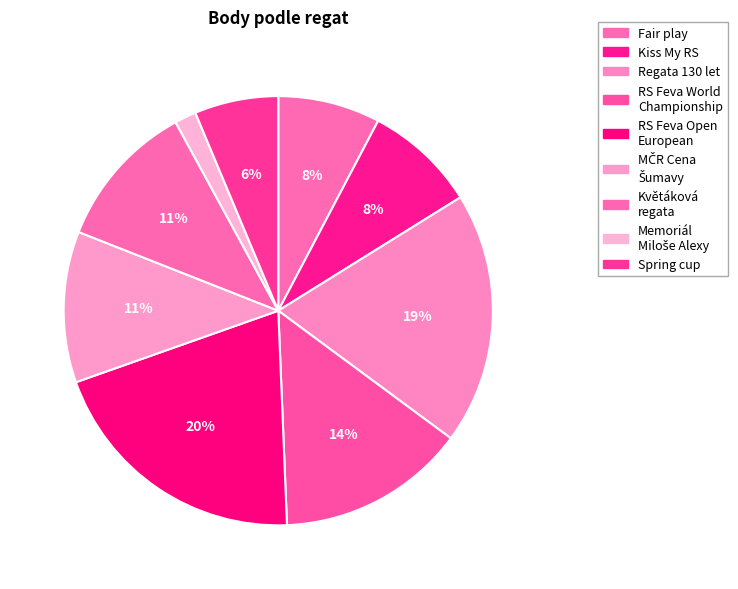

Count the number of slices in the pie.

9